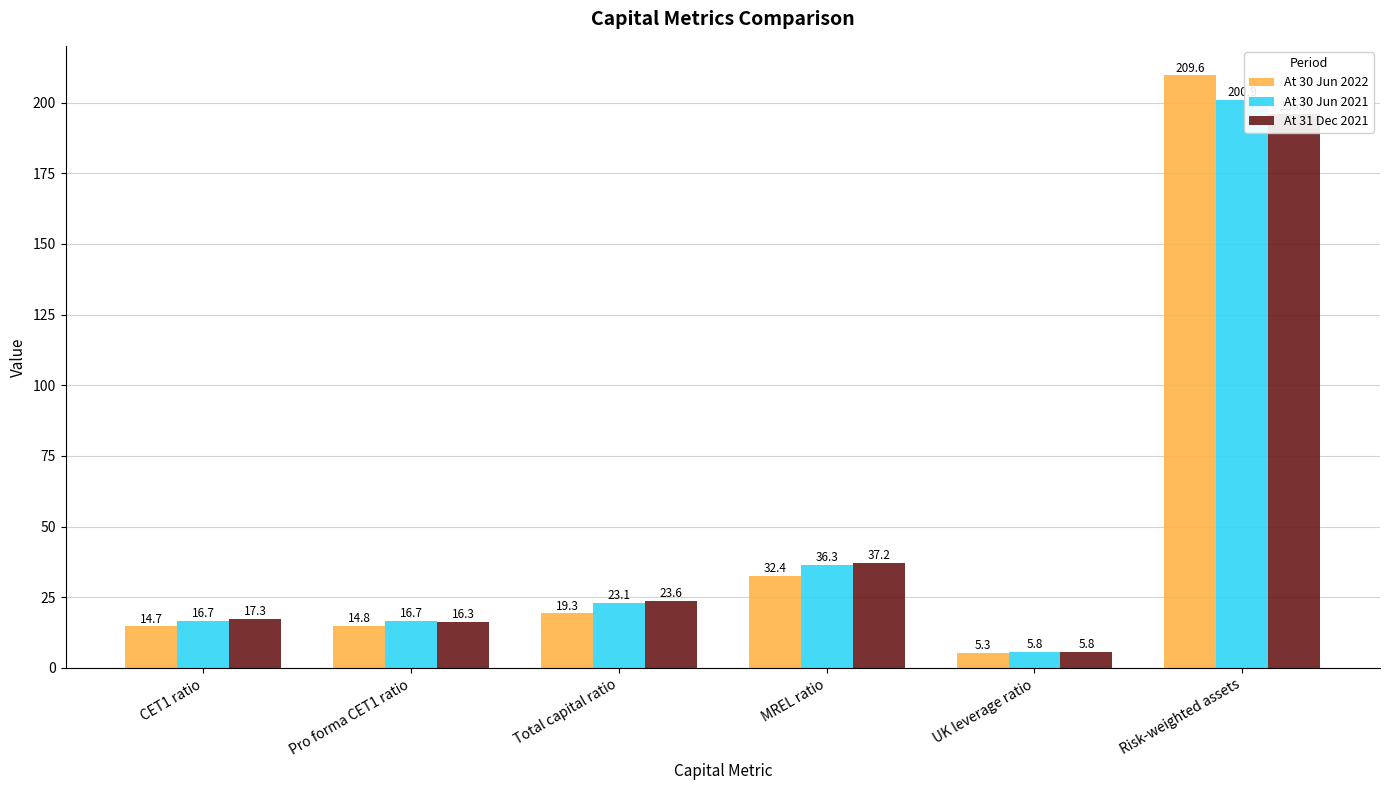

What is the sum of the At 30 Jun 2022 values at CET1 ratio and UK leverage ratio?

20.0